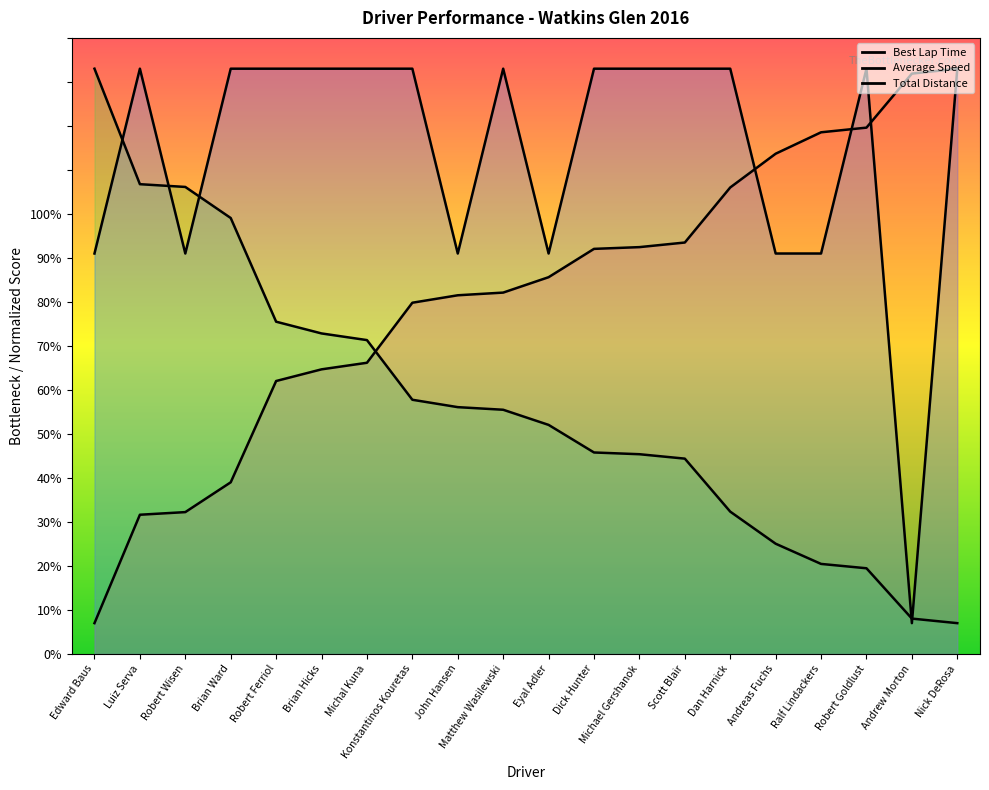

List the labels in order of Average Speed value, largest first.

Edward Baus, Luiz Serva, Robert Wisen, Brian Ward, Robert Ferriol, Brian Hicks, Michal Kuna, Konstantinos Kouretas, John Hansen, Matthew Wasilewski, Eyal Adler, Dick Hunter, Michael Gershanok, Scott Blair, Dan Harnick, Andreas Fuchs, Ralf Lindackers, Robert Goldlust, Andrew Morton, Nick DeRosa